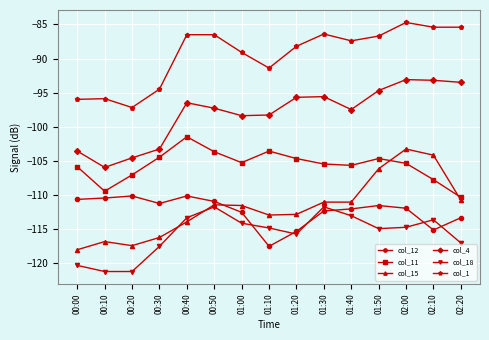

What are all the series names shown in the legend?

col_12, col_11, col_15, col_4, col_18, col_1